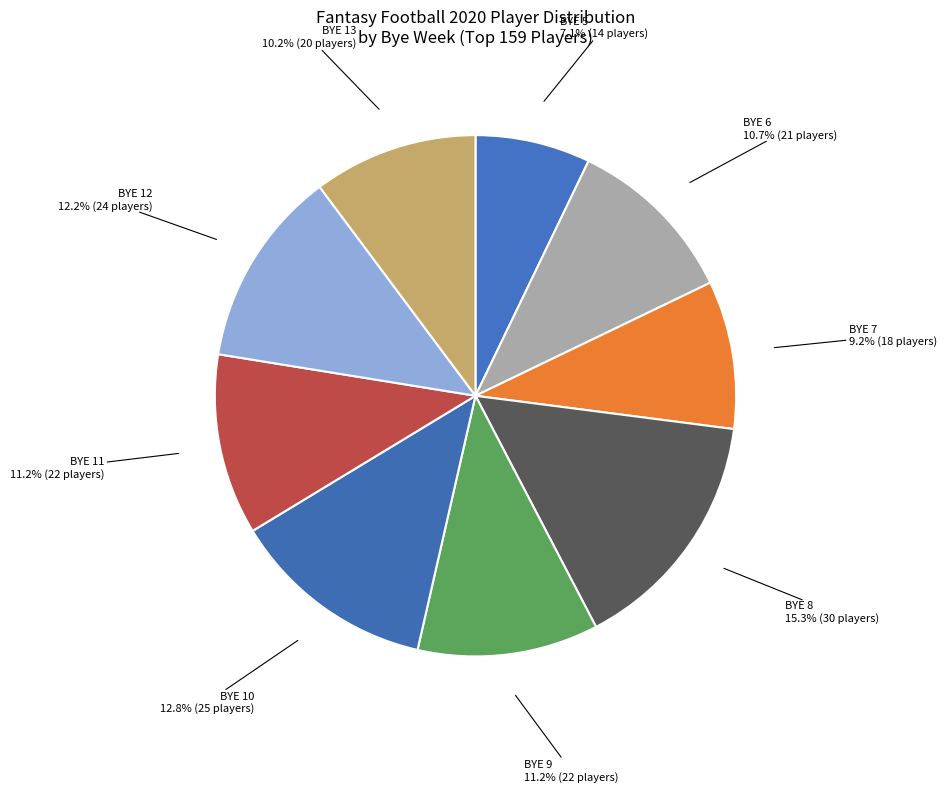

Is BYE 11 the majority of the pie?

No